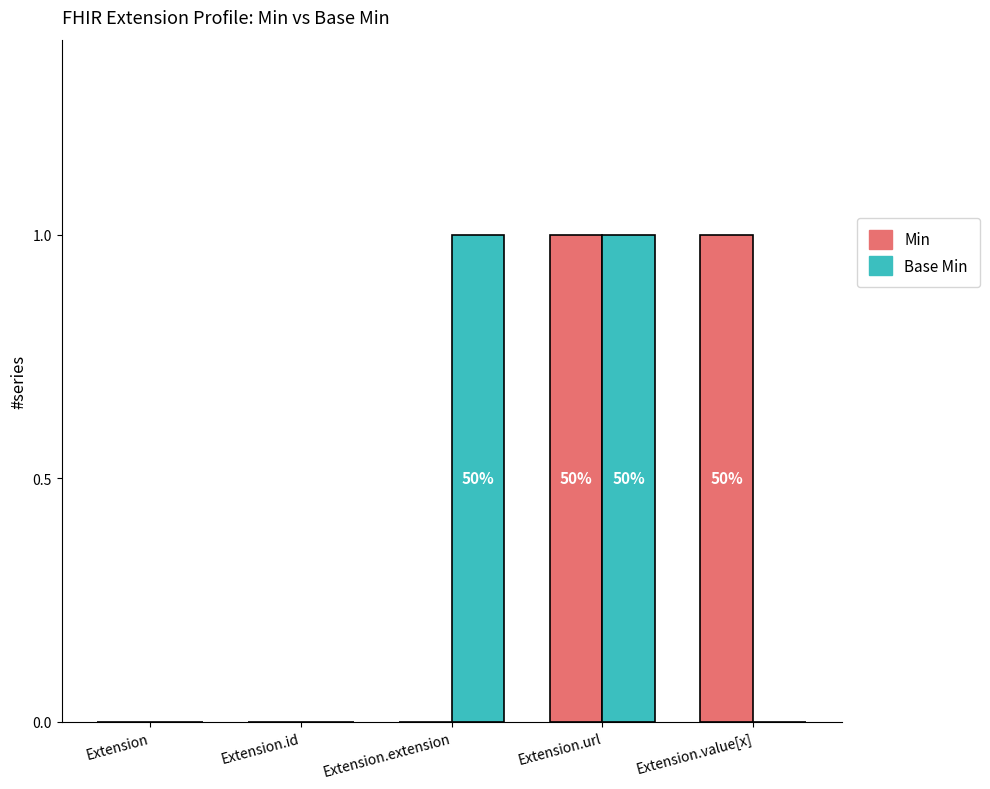

What is the sum of the Min values at Extension and Extension.url?

1